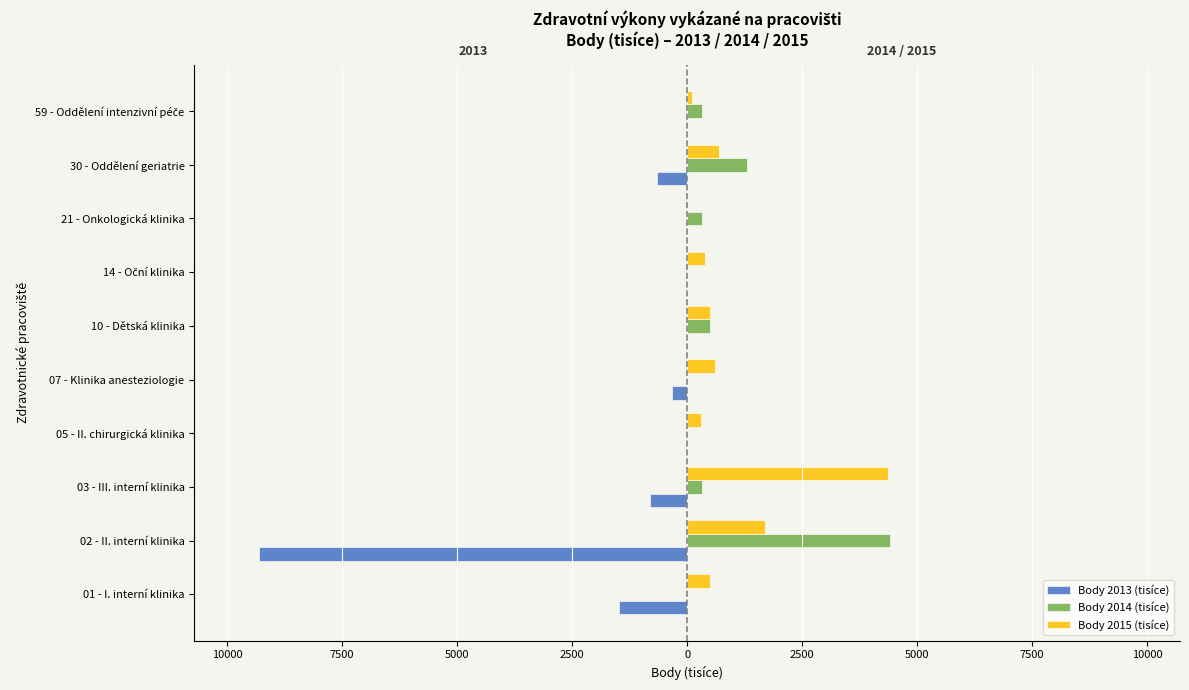

What are all the series names shown in the legend?

Body 2013 (tisíce), Body 2014 (tisíce), Body 2015 (tisíce)